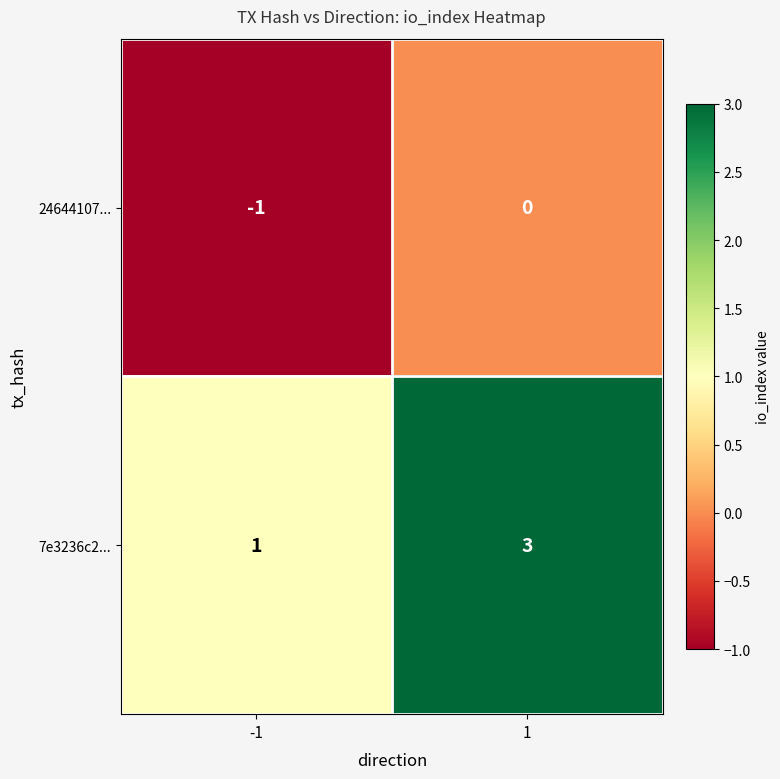

What is the approximate value of 7e3236c2... at 1?

3